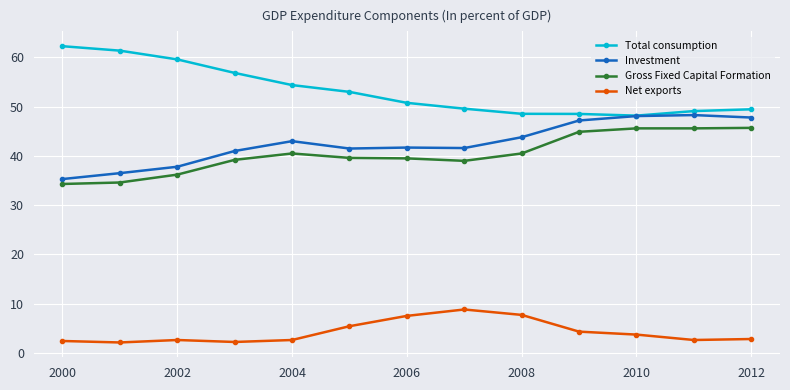

At how many categories does at least one series exceed 33?

13